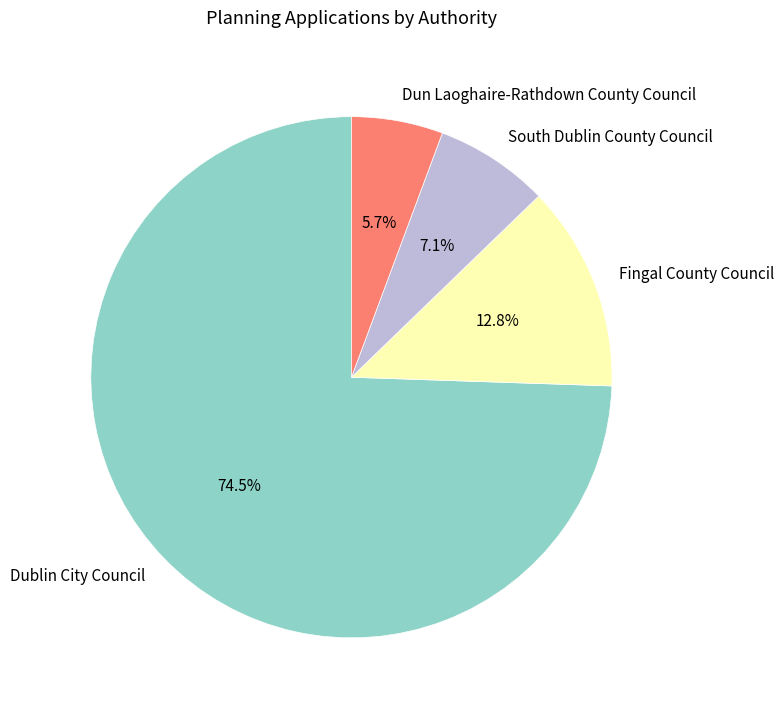

Which slice represents more than half of the pie?

Dublin City Council